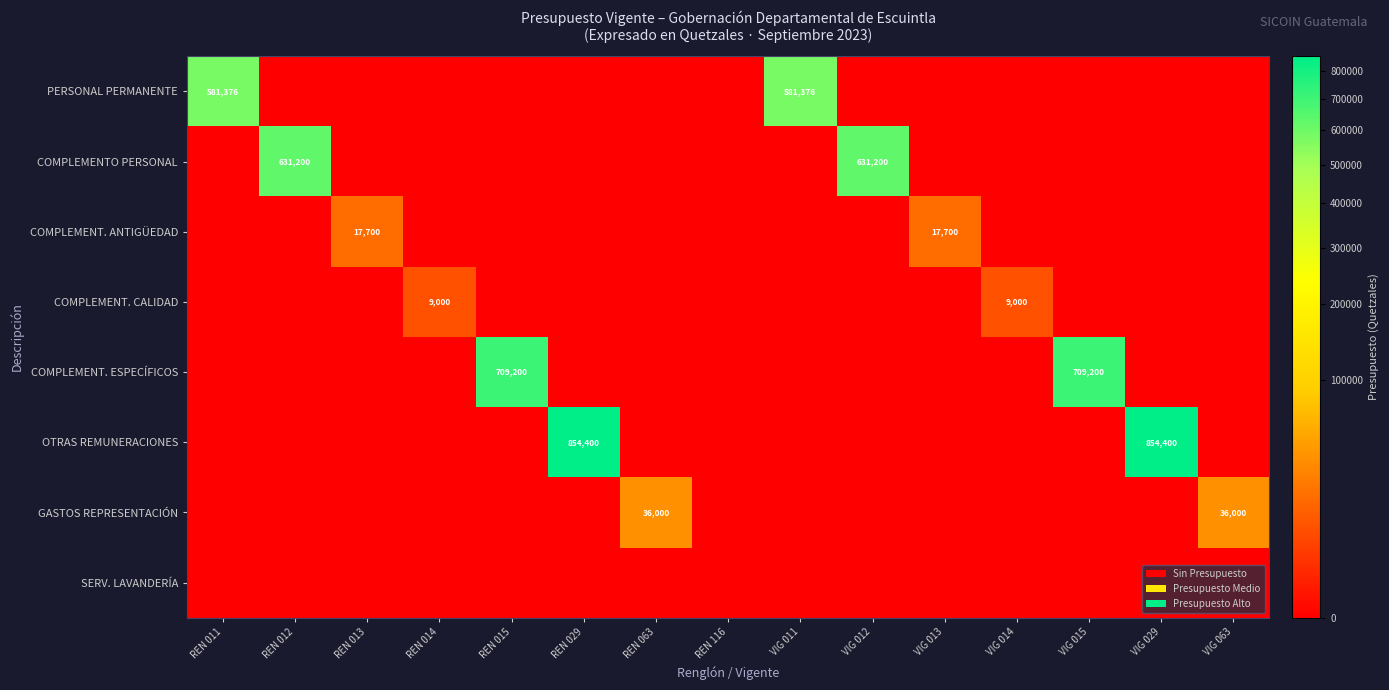

What is the difference between the maximum and minimum values in the COMPLEMENTO PERSONAL series?

631200